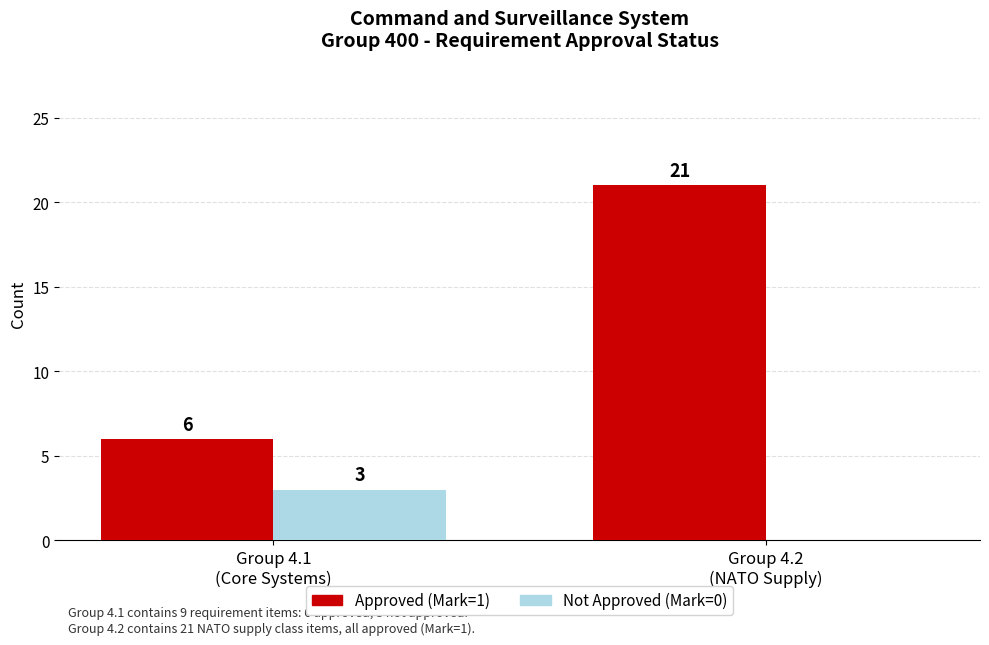

The value of Approved (Mark=1) at Group 4.2
(NATO Supply) is 21. True or false?

True